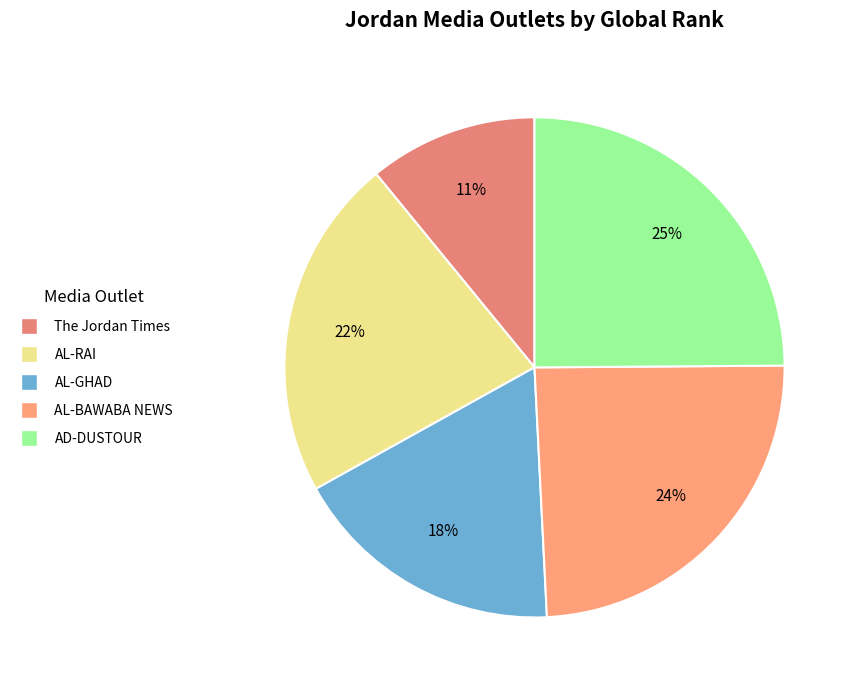

Which slice is the smallest?

The Jordan Times